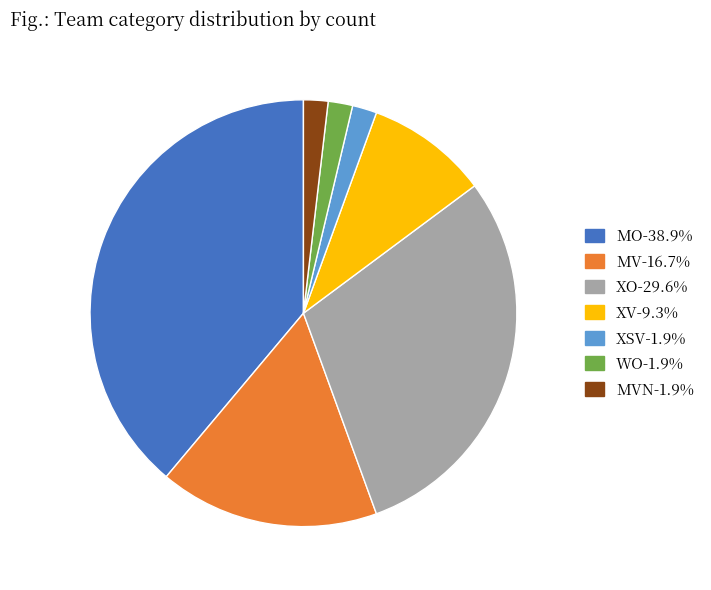

Do WO-1.9% and XV-9.3% together represent more than half of the pie?

No